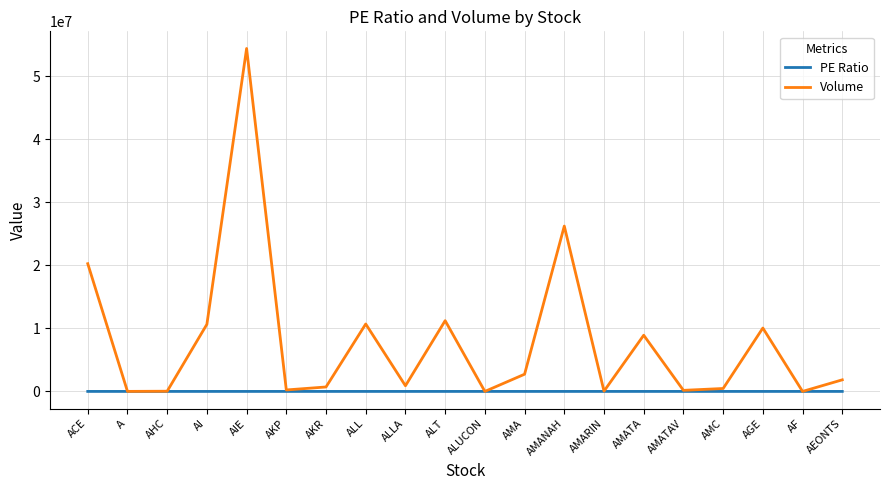

What is the spread (max minus min) of values at A?

6281.9